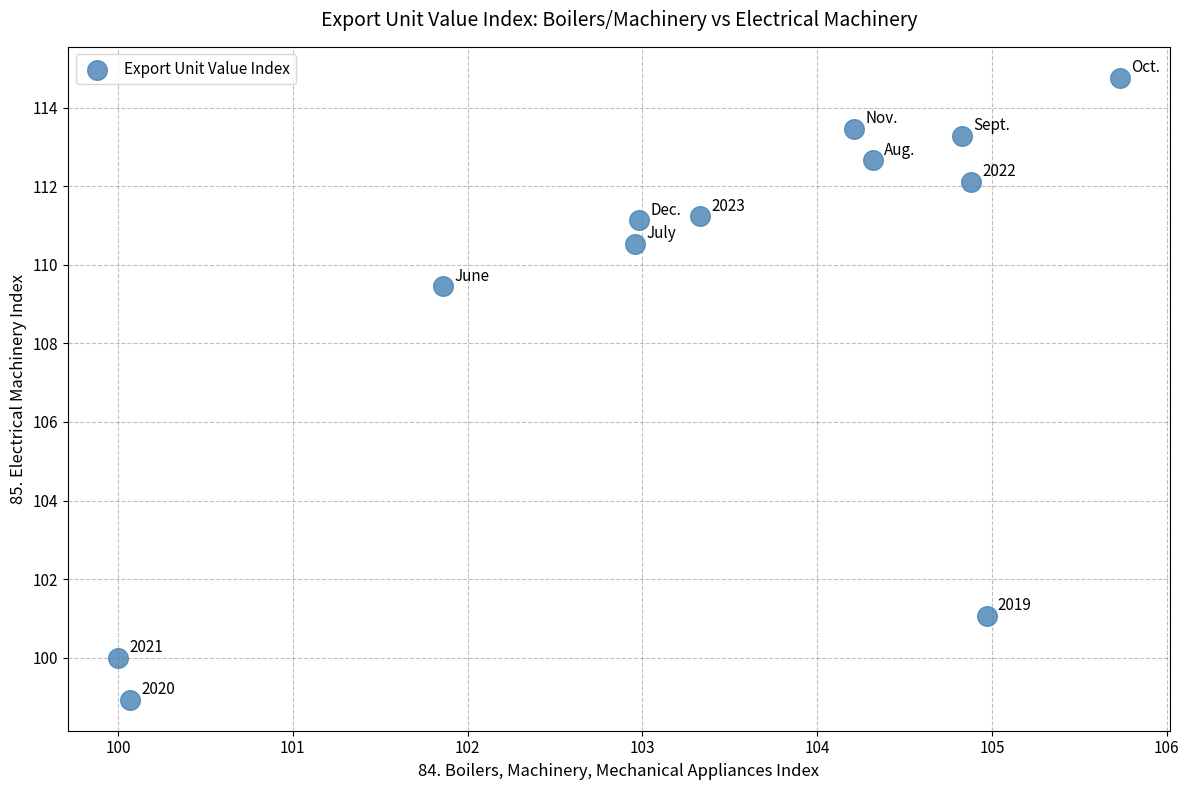

What Y value in the scatter plot is closest to 106?

109.5